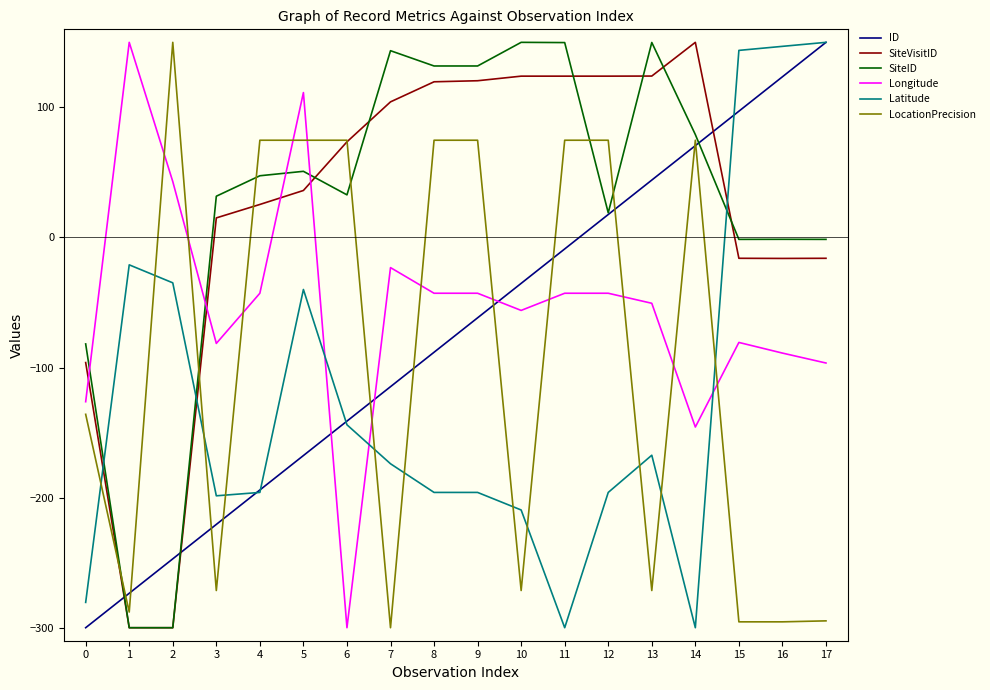

Which series ends up on top after the final intersection of Latitude and SiteID?

Latitude